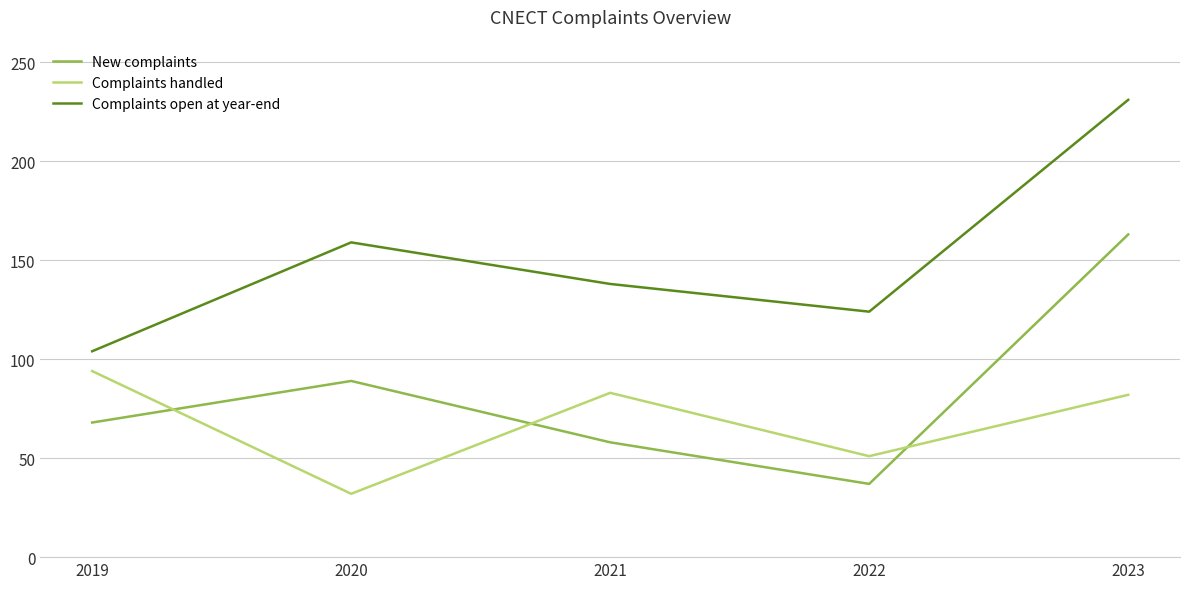

True or false: Complaints open at year-end and Complaints handled cross at least once.

False